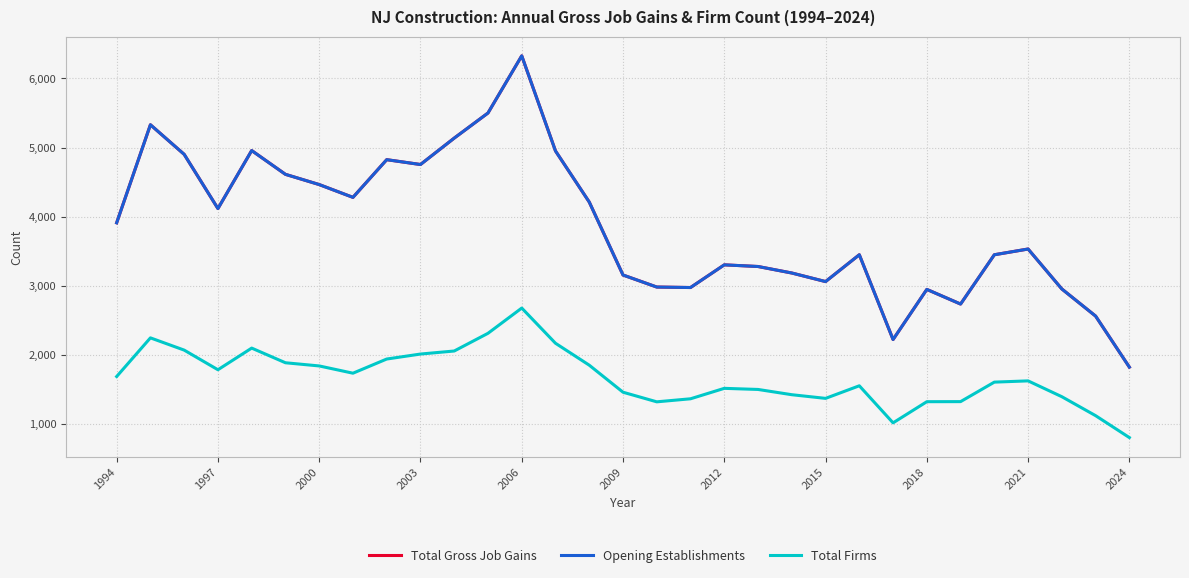

In Opening Establishments, how many points are lower than both neighbors (excluding endpoints)?

7